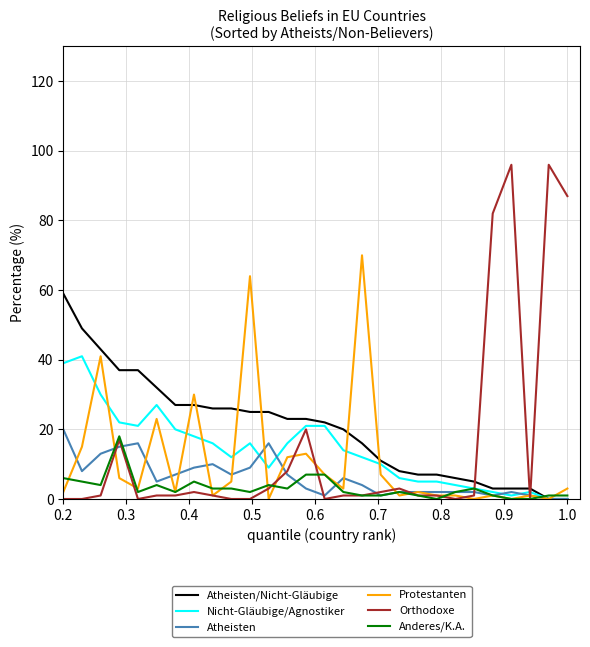

What is the highest value of the Anderes/K.A. series?

18